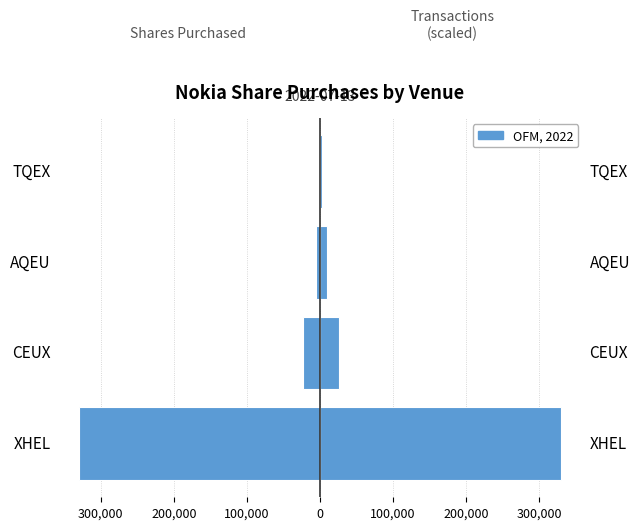

What is the maximum value for Shares Purchased (left)?

-1495.0